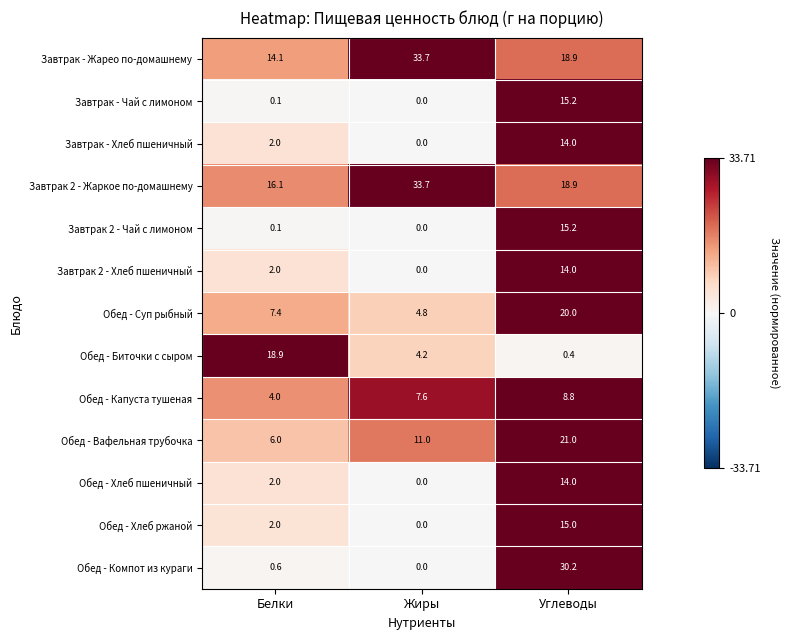

True or false: Завтрак 2 - Хлеб пшеничный has a value of 1.2 at Белки.

False